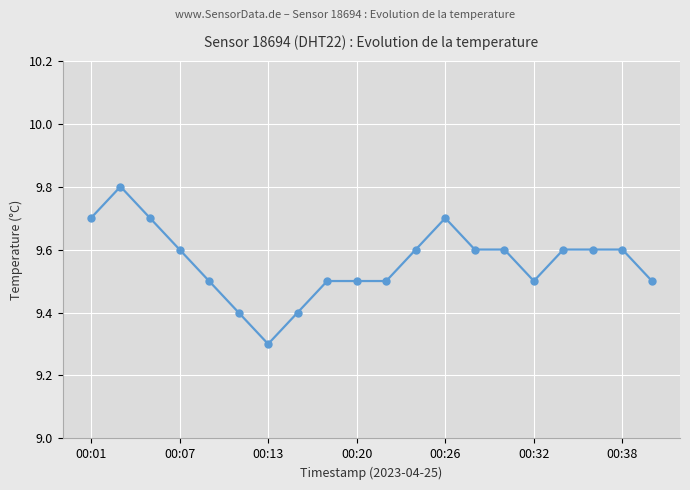

True or false: there are more than 1 points higher than both neighbors.

True